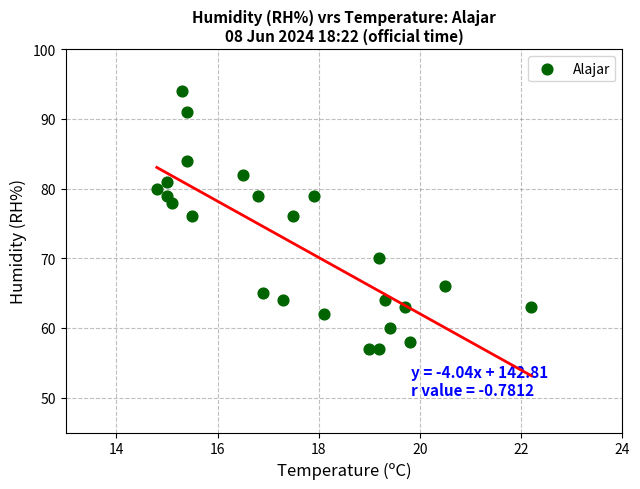

What is the range of Y values (max minus min)?

37